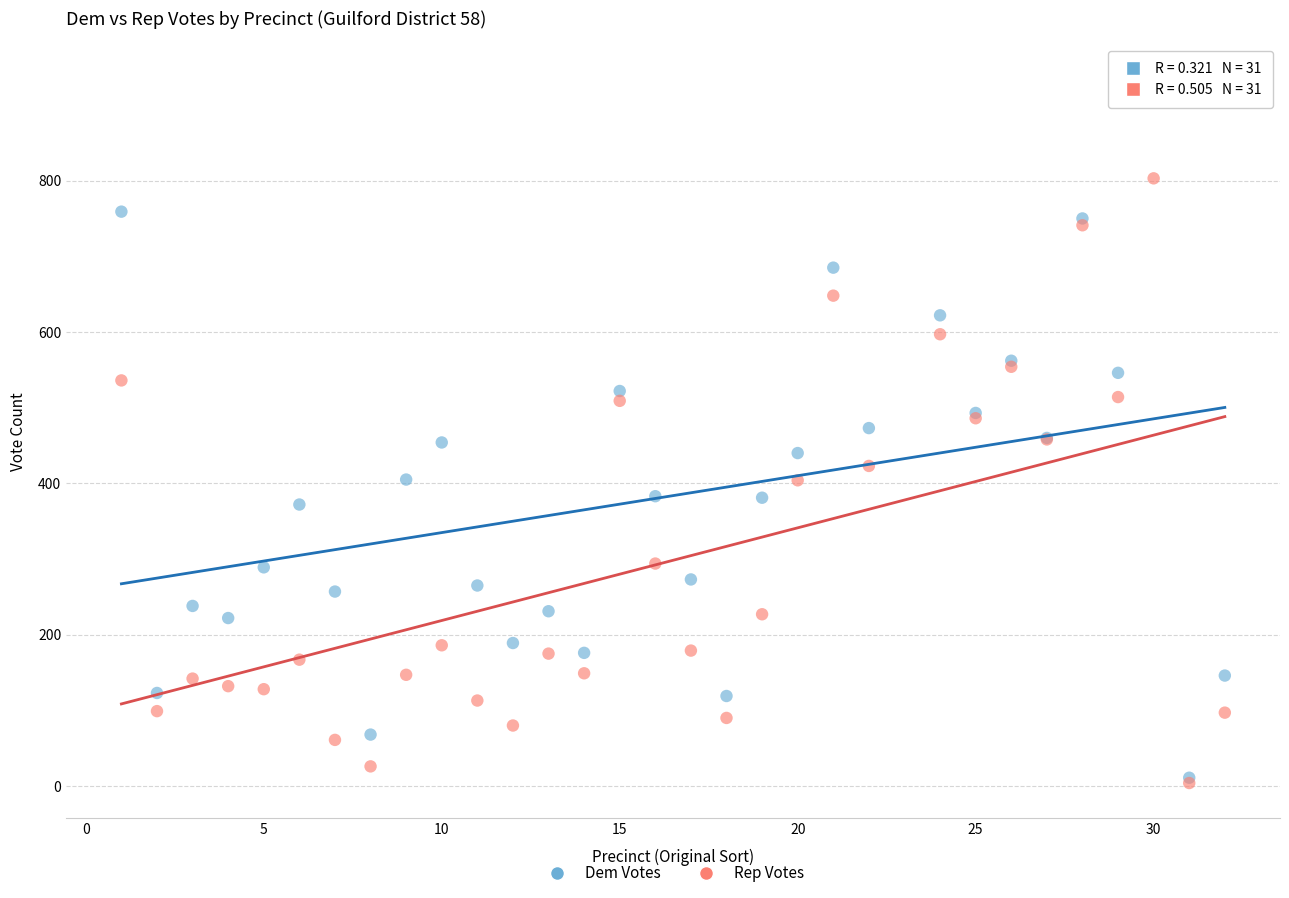

Which series reaches the maximum Y coordinate?

Dem Votes